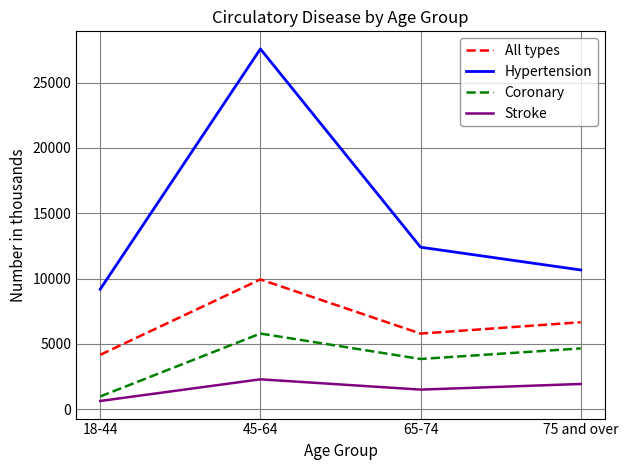

True or false: Stroke and Hypertension cross at least once.

False